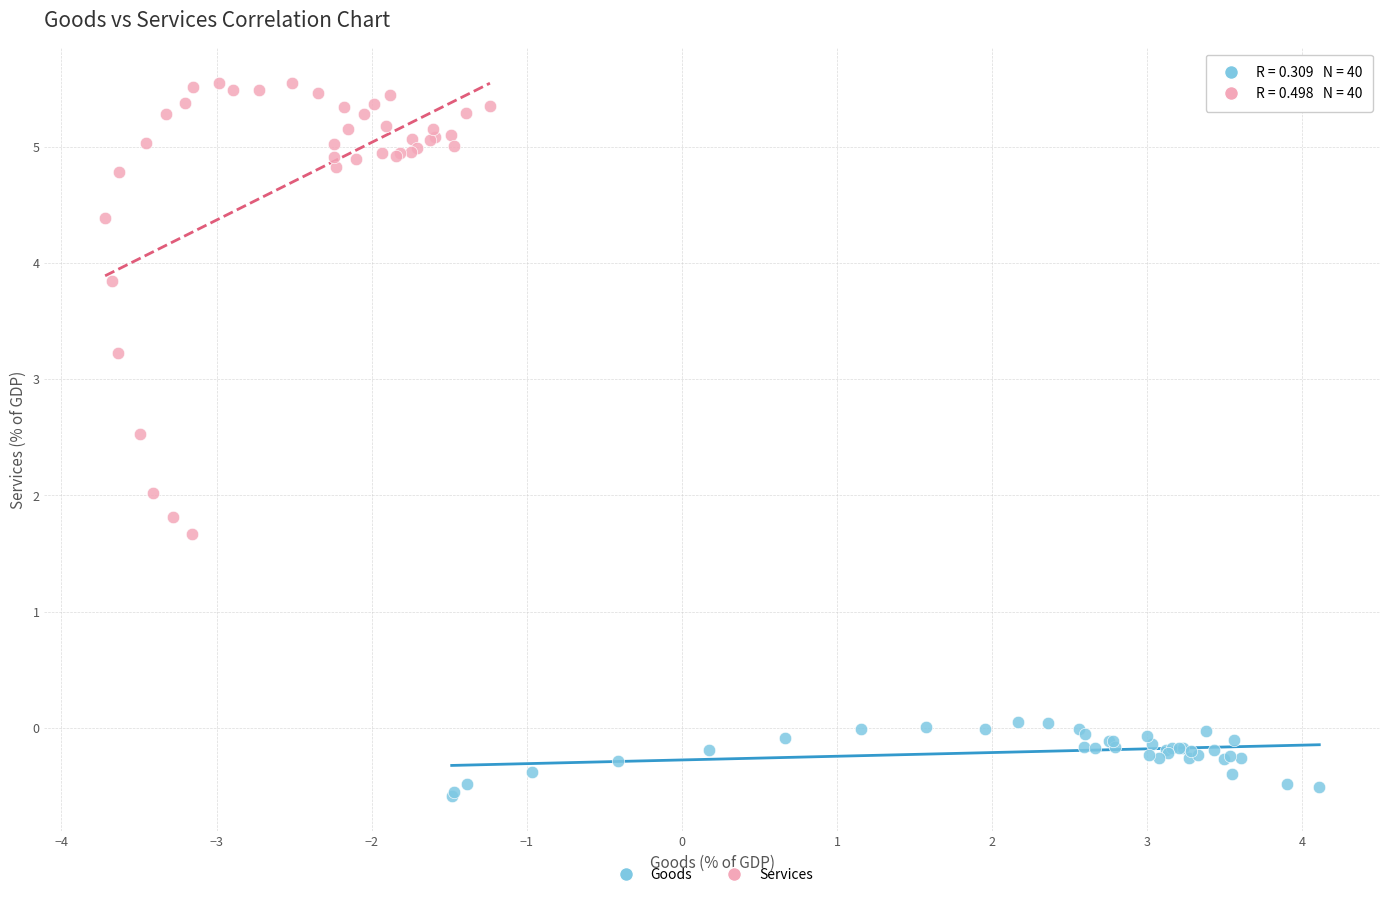

Which series reaches the maximum Y coordinate?

Services